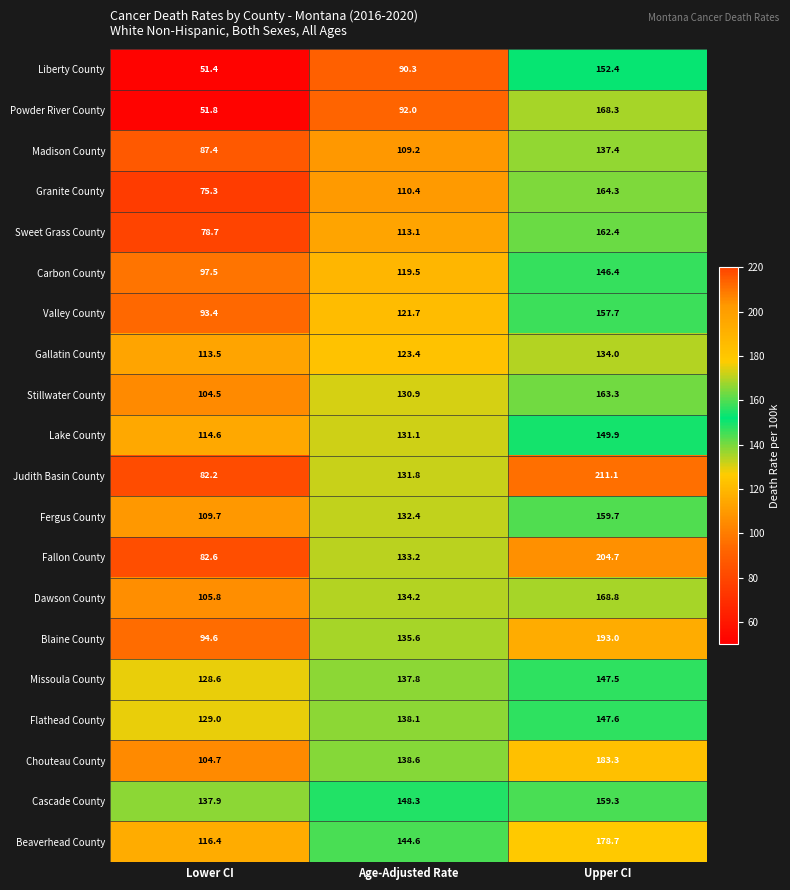

At which category does the chart reach its minimum across all series?

Lower CI